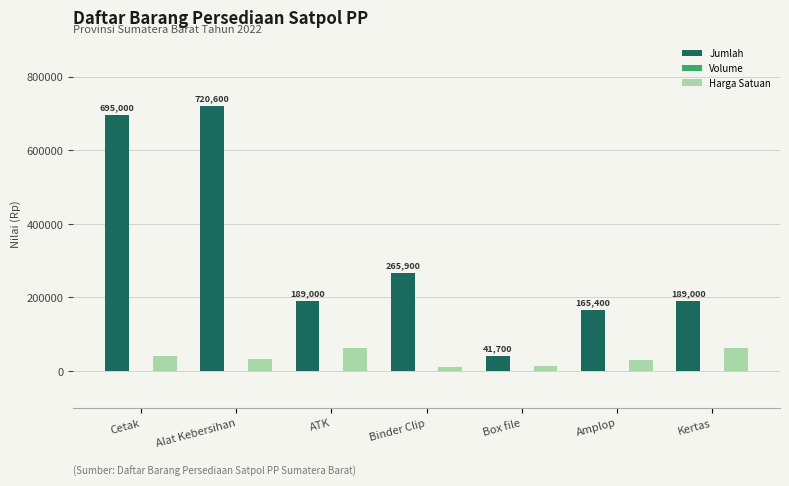

Which series changed the most between Cetak and Kertas?

Jumlah